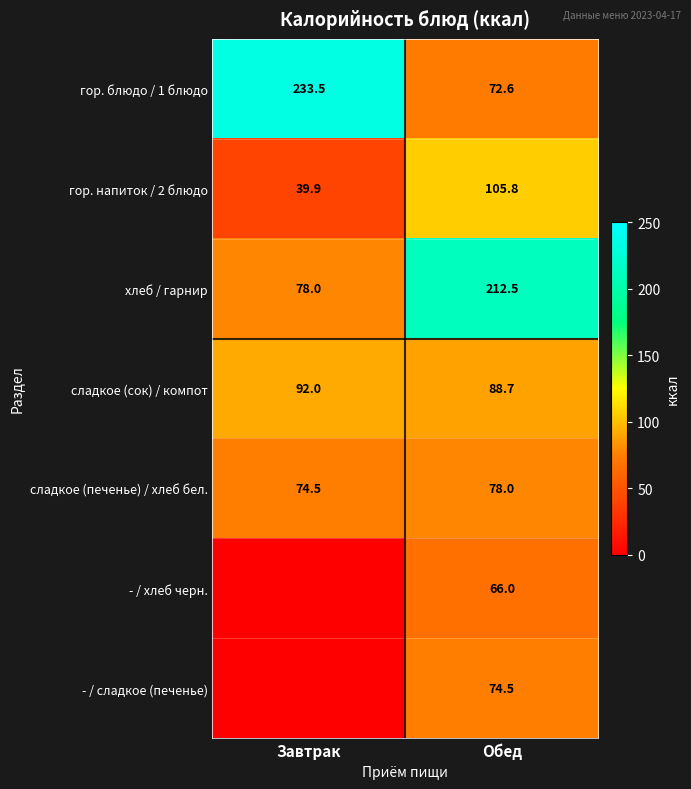

List the labels in order of сладкое (сок) / компот value, smallest first.

Обед, Завтрак